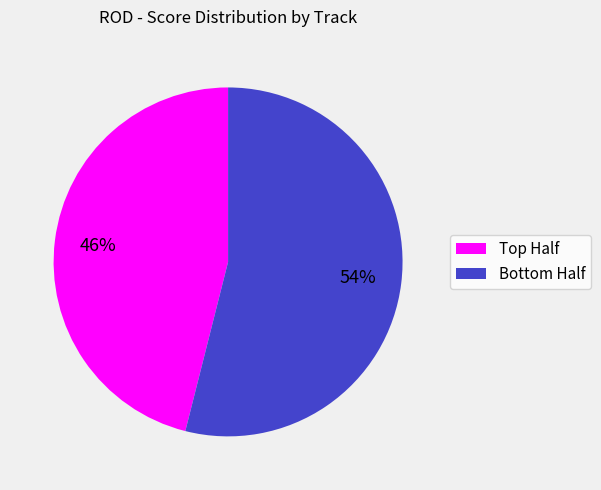

Rank the categories by value from lowest to highest.

Top Half, Bottom Half